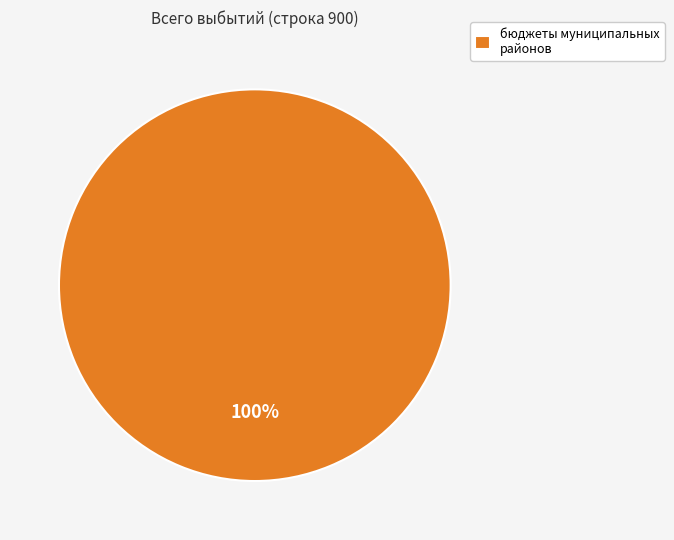

Does any single category account for the majority?

Yes